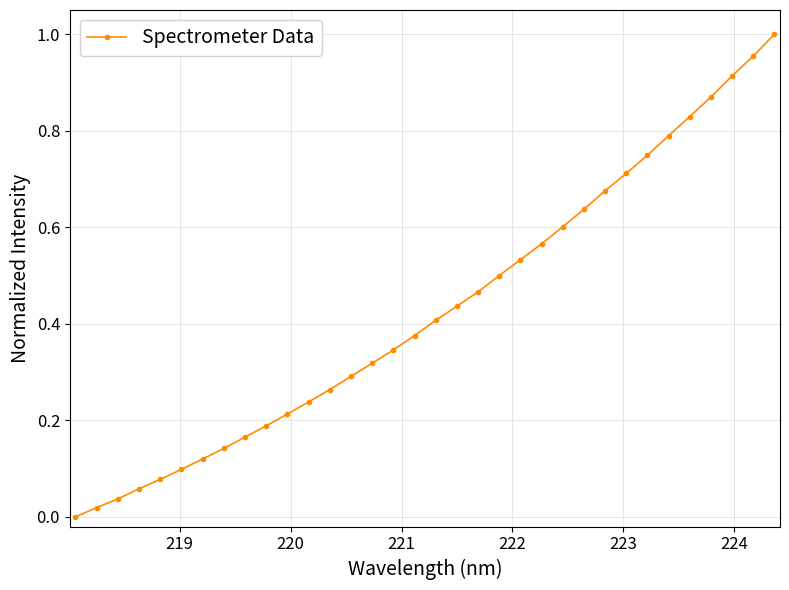

What is the difference between the maximum and minimum values?

1.0